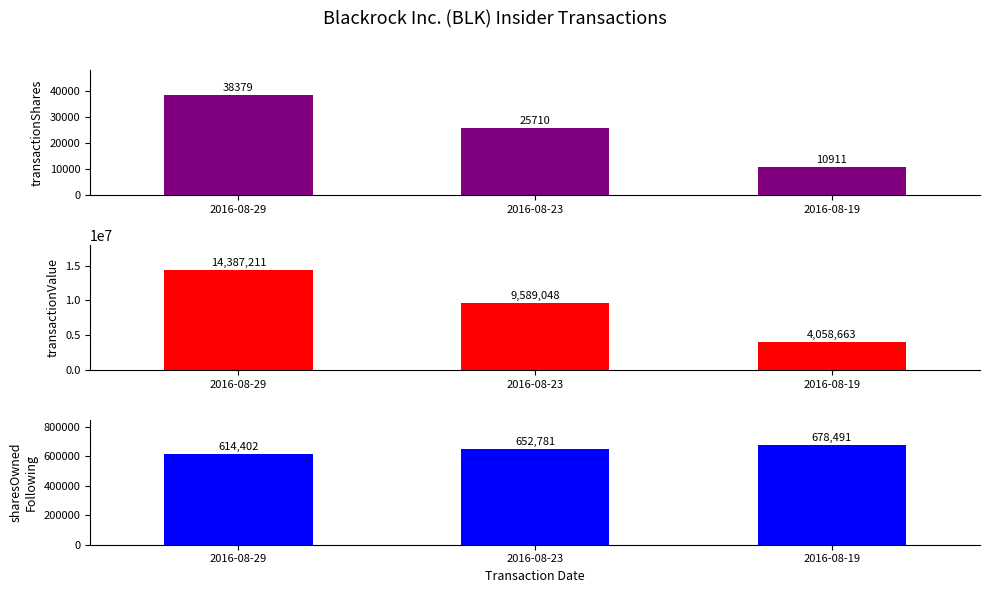

What is the difference between the maximum and minimum values in the sharesOwnedFollowingTransaction series?

64089